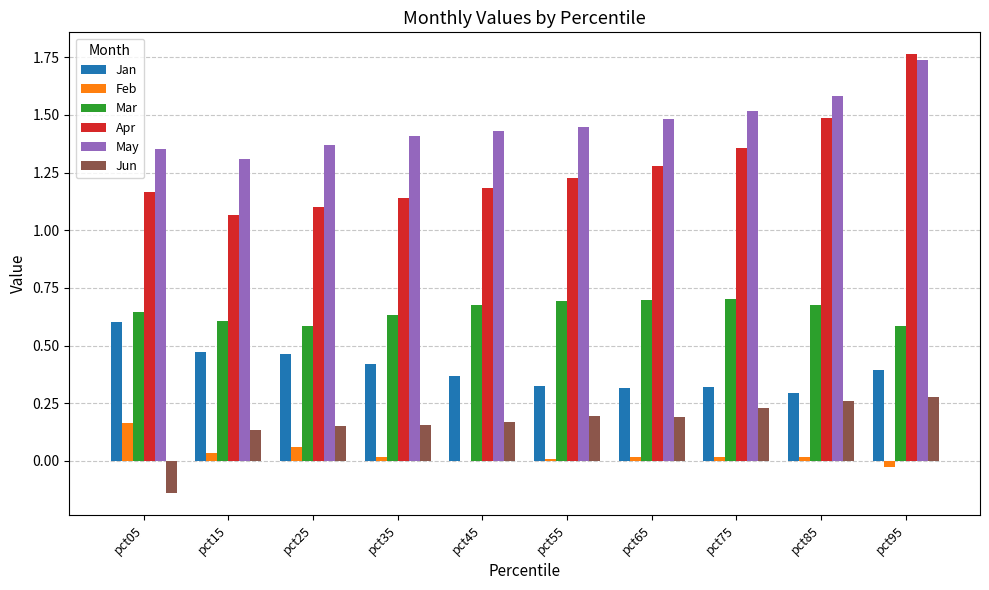

What is the sum of all May values?

14.6